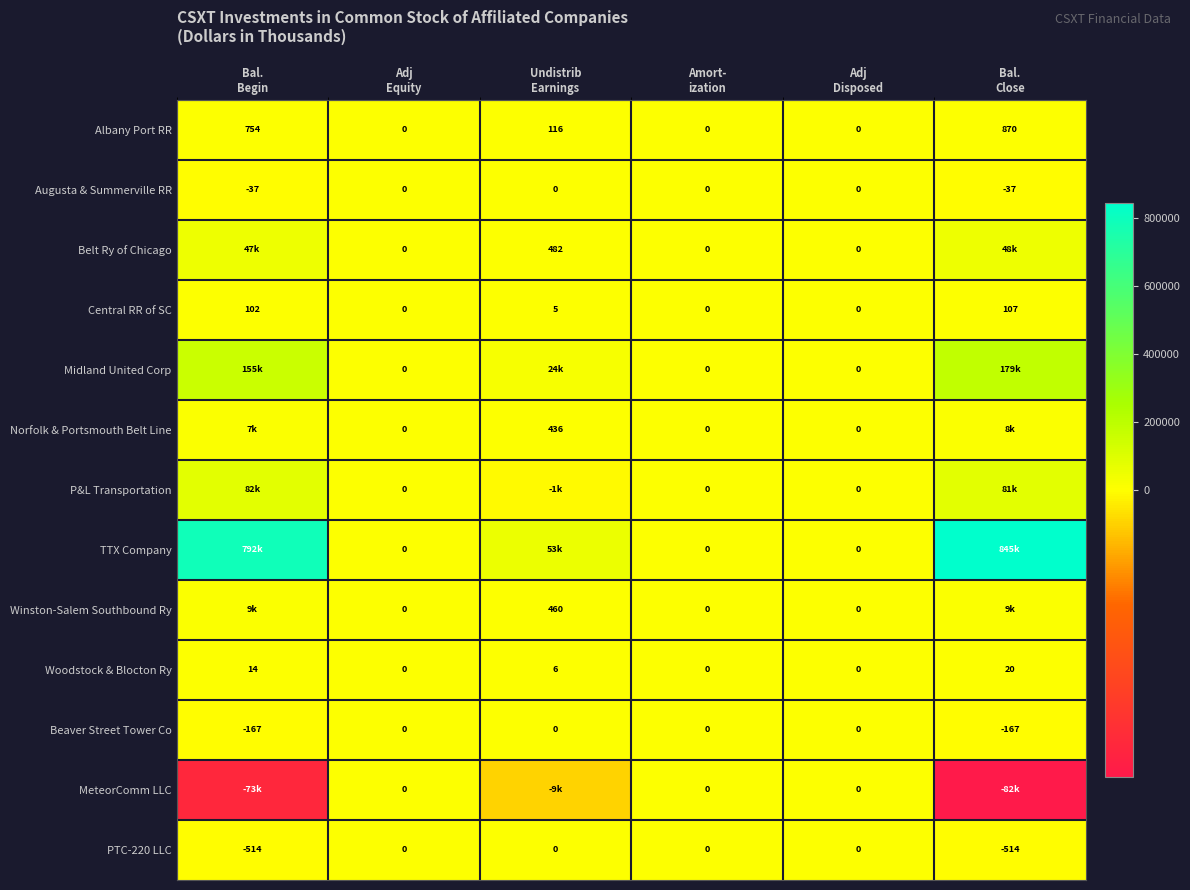

What is the difference between the second highest and second lowest values in the Woodstock & Blocton Ry series?

14